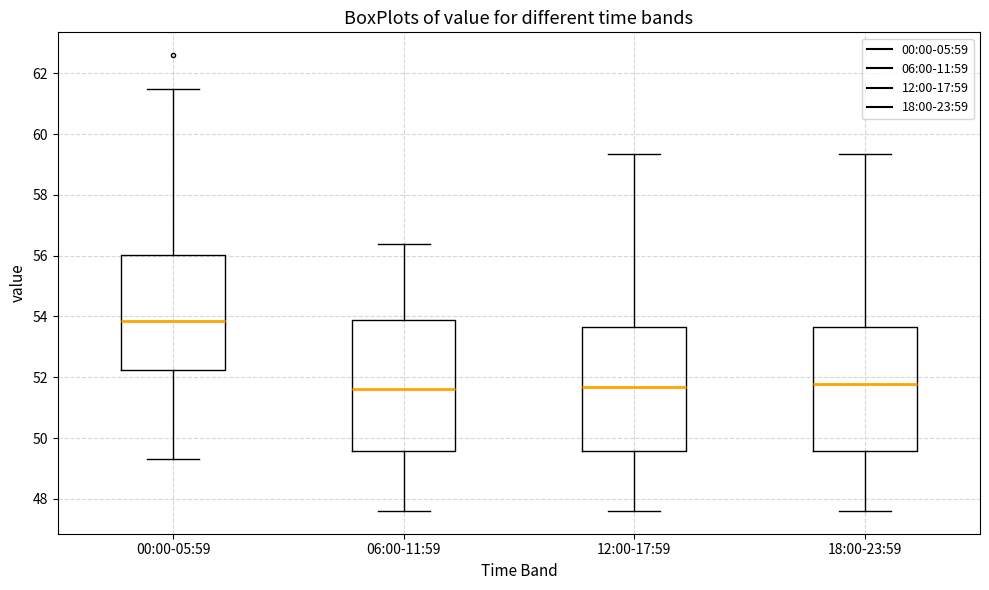

Which box's median line is the highest?

00:00-05:59